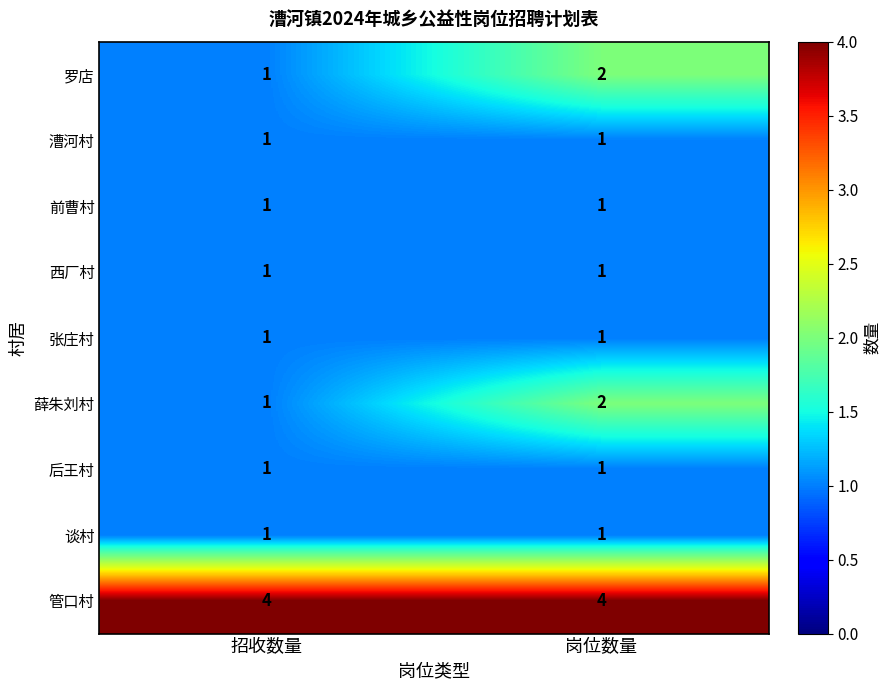

Is it true that 前曹村 equals 0 at 招收数量?

False